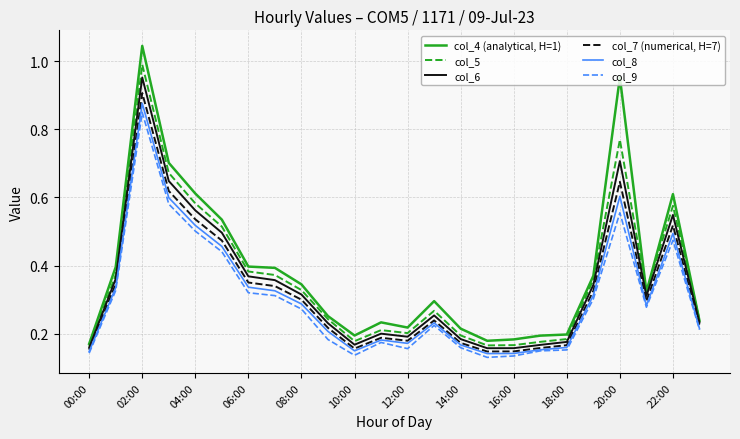

True or false: col_9 and col_4 (analytical, H=1) cross at least once.

False